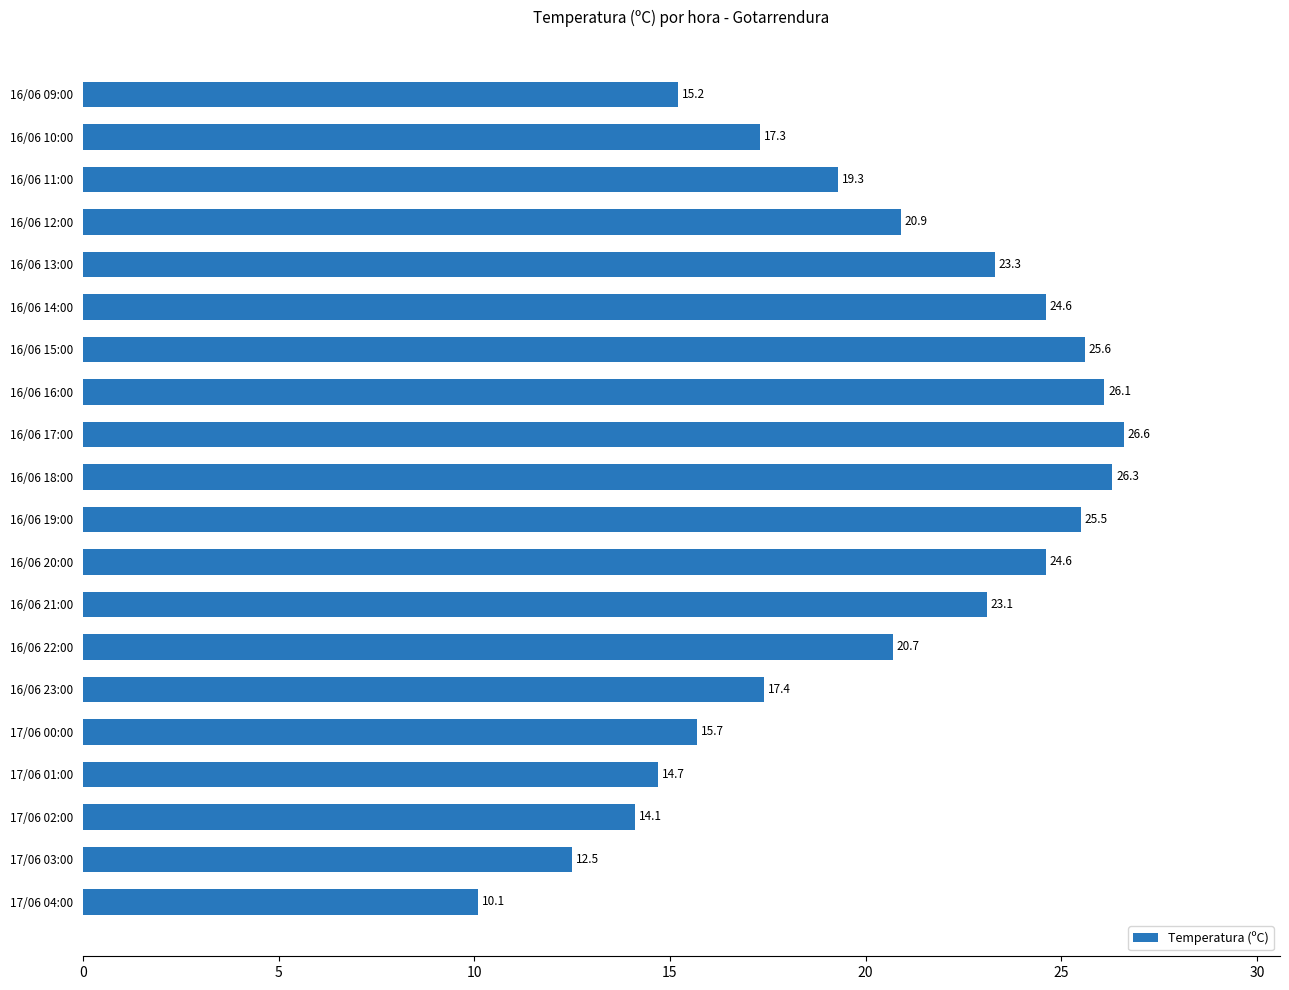

Are the bars grouped side by side (vs. stacked)?

No